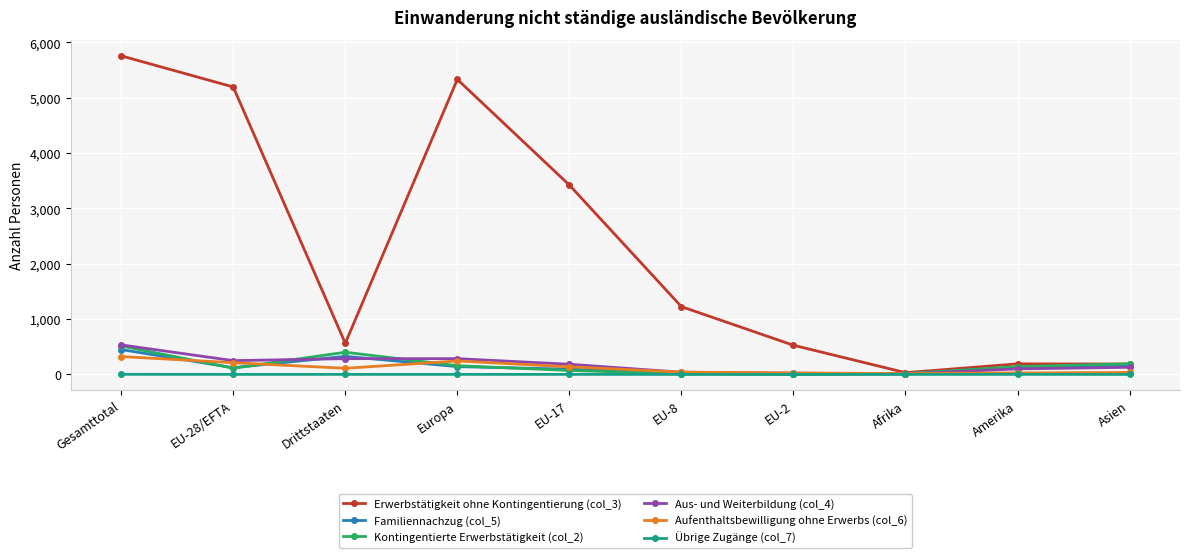

Which series has the largest total across all categories?

Erwerbstätigkeit ohne Kontingentierung (col_3)